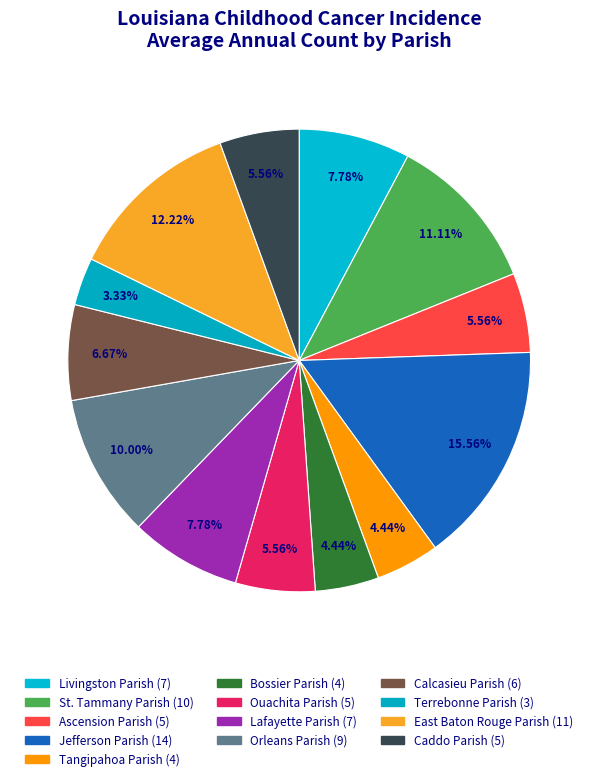

How much of the chart is everything except St. Tammany Parish?

88.9%